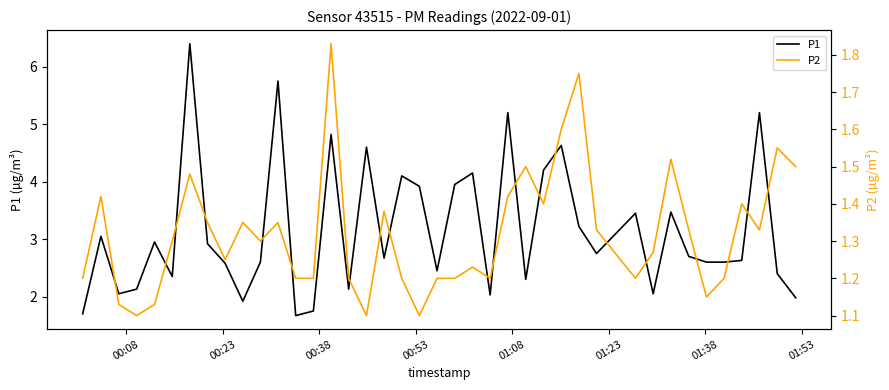

Rank the series by their maximum value, from highest to lowest.

P1, P2